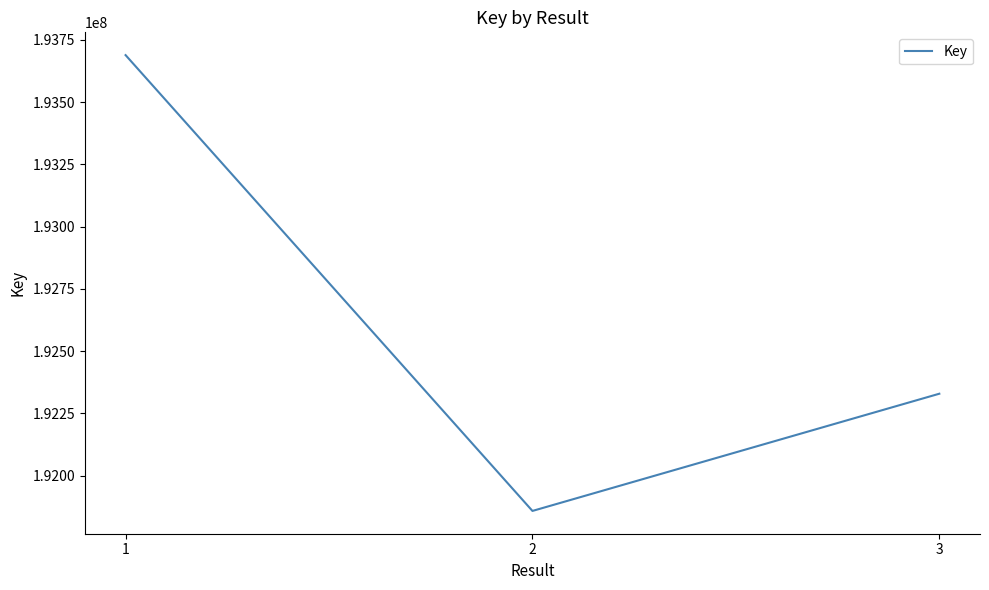

Count the number of categories in the chart.

3